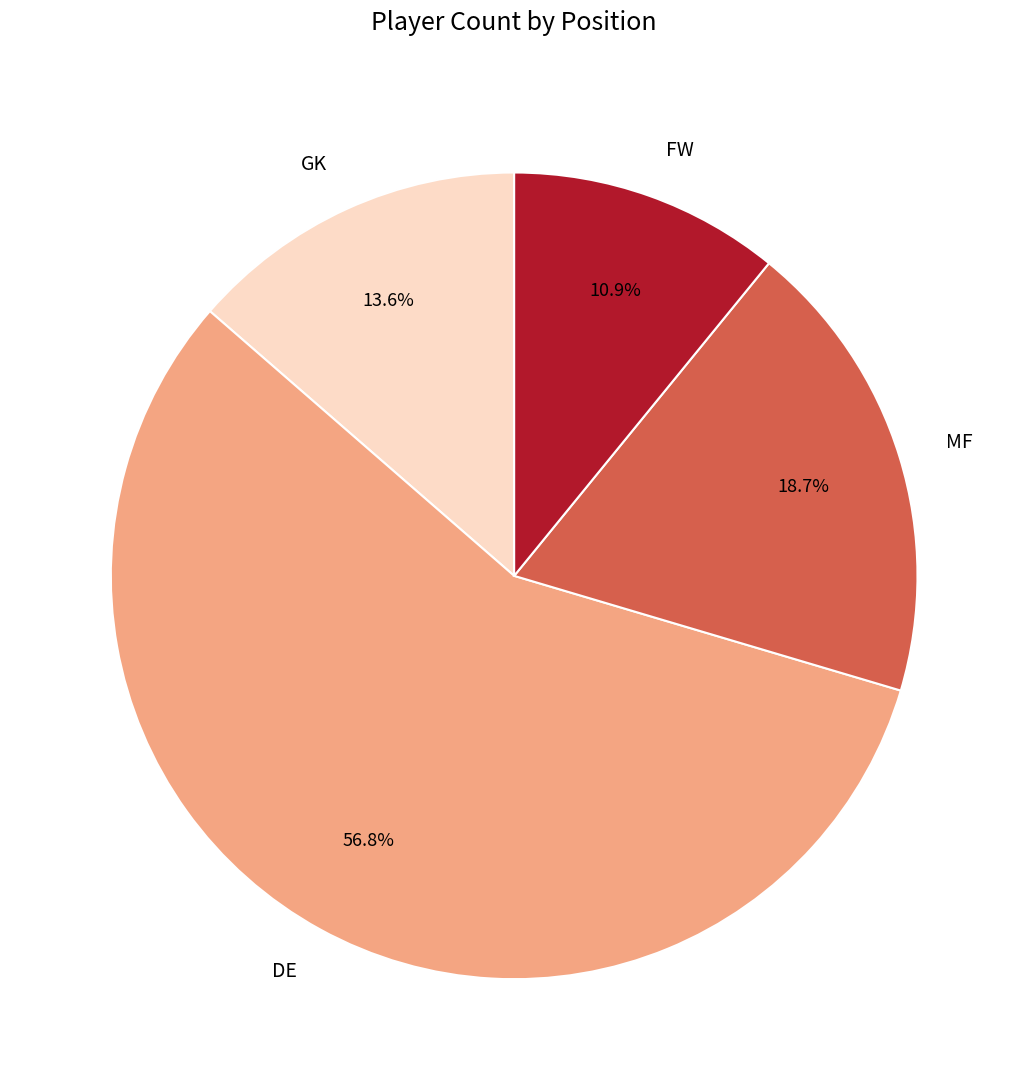

Is there any slice that represents more than half of the pie?

Yes